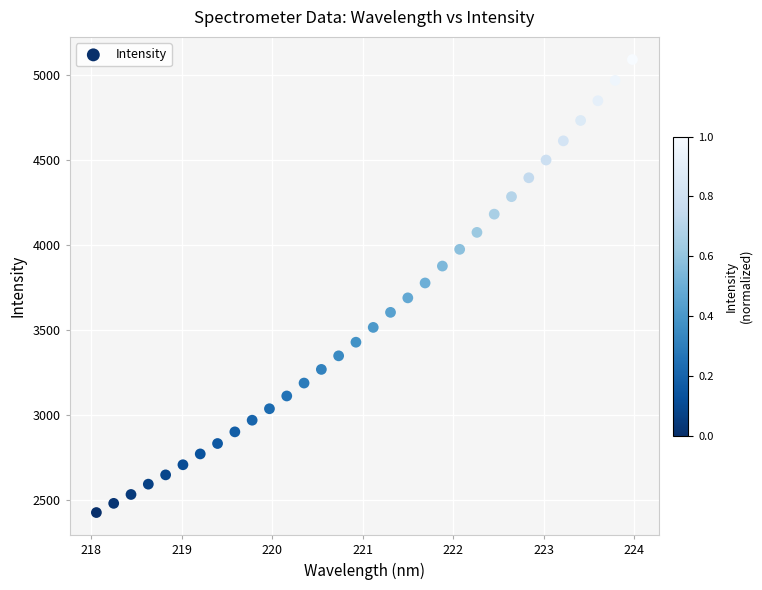

What is the range of Y values (max minus min)?

2666.6